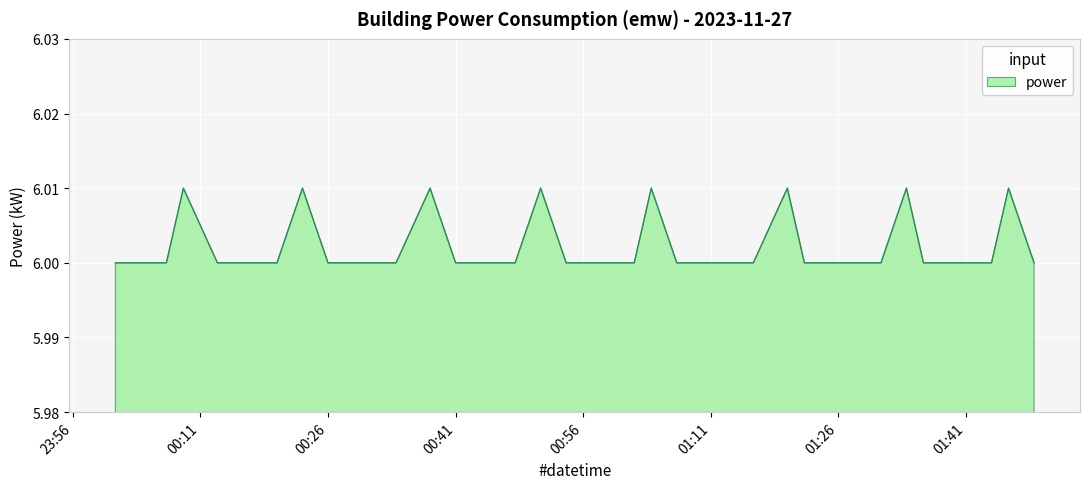

What is the value of the 28th point from the left?

6.0